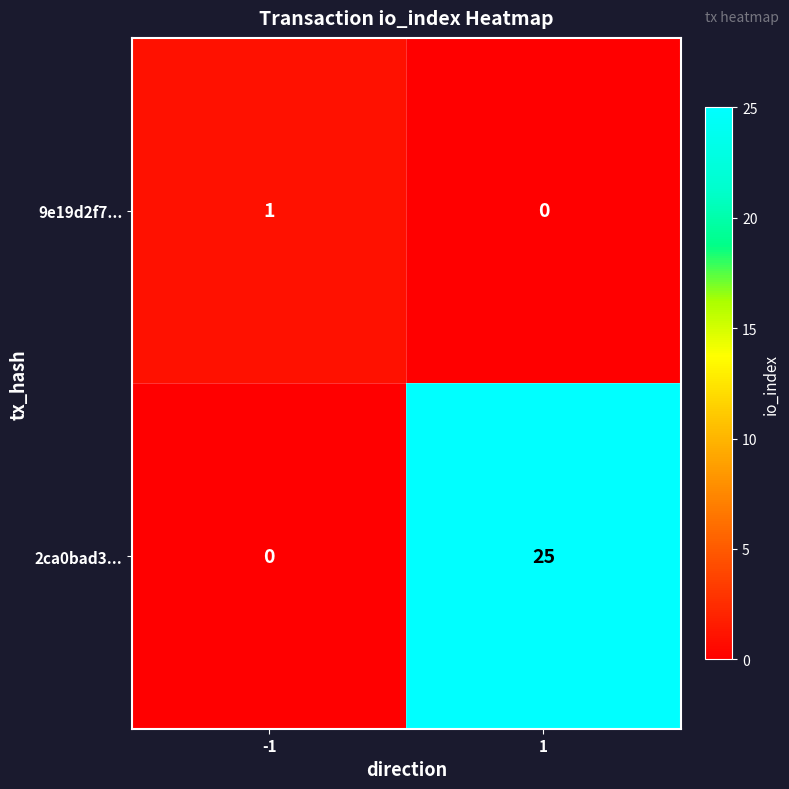

List the series in order of their peak value, highest first.

2ca0bad3..., 9e19d2f7...